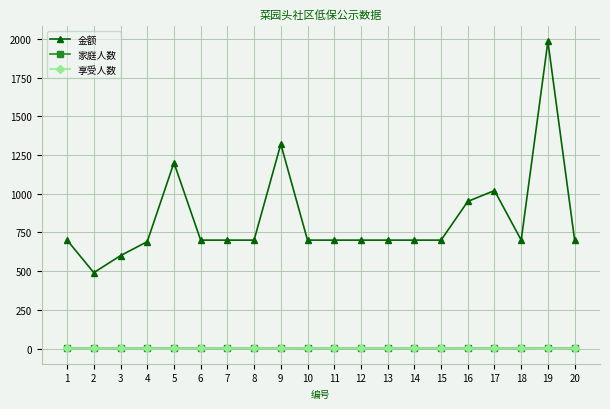

In 家庭人数, how many points are higher than both neighbors (excluding endpoints)?

4